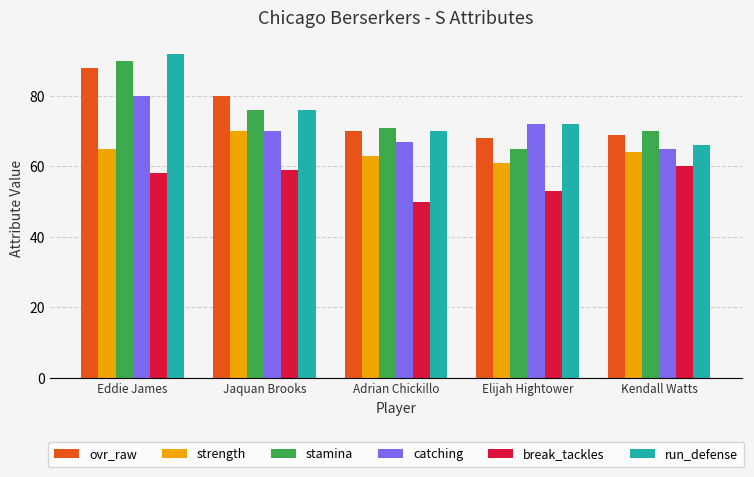

What is the label of the 5th bar from the right?

Eddie James